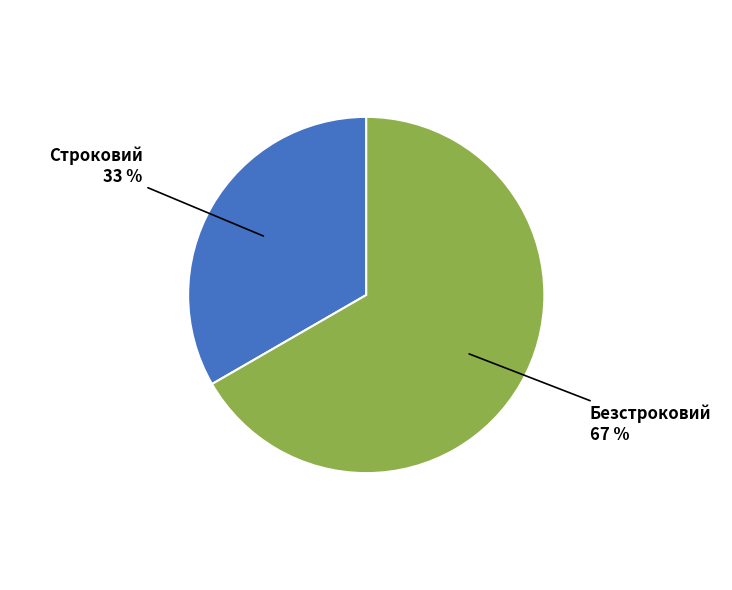

Is there any slice that represents more than half of the pie?

Yes